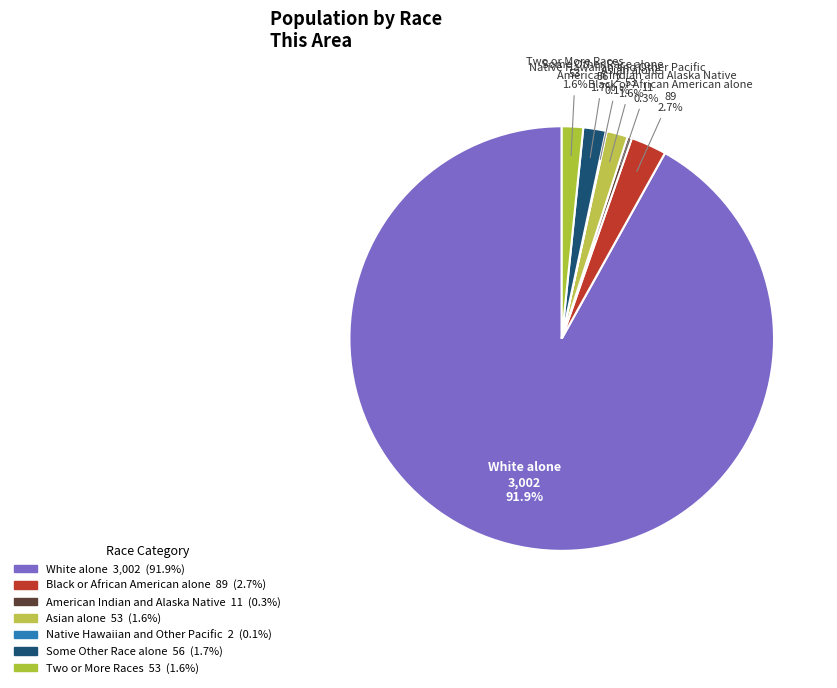

What portion of the pie excludes Black or African American alone?

97.3%